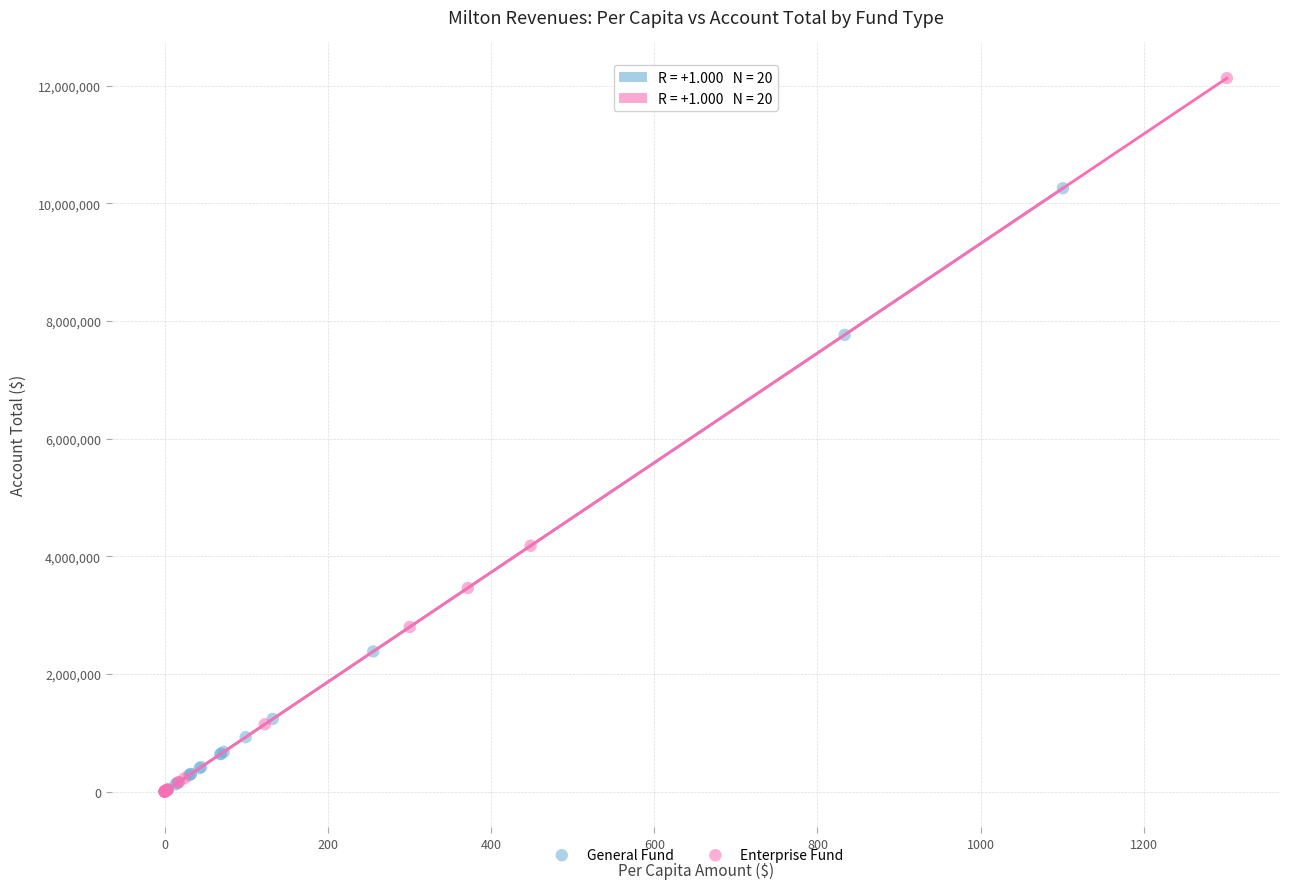

Which series has the widest spread of Y values?

Enterprise Fund